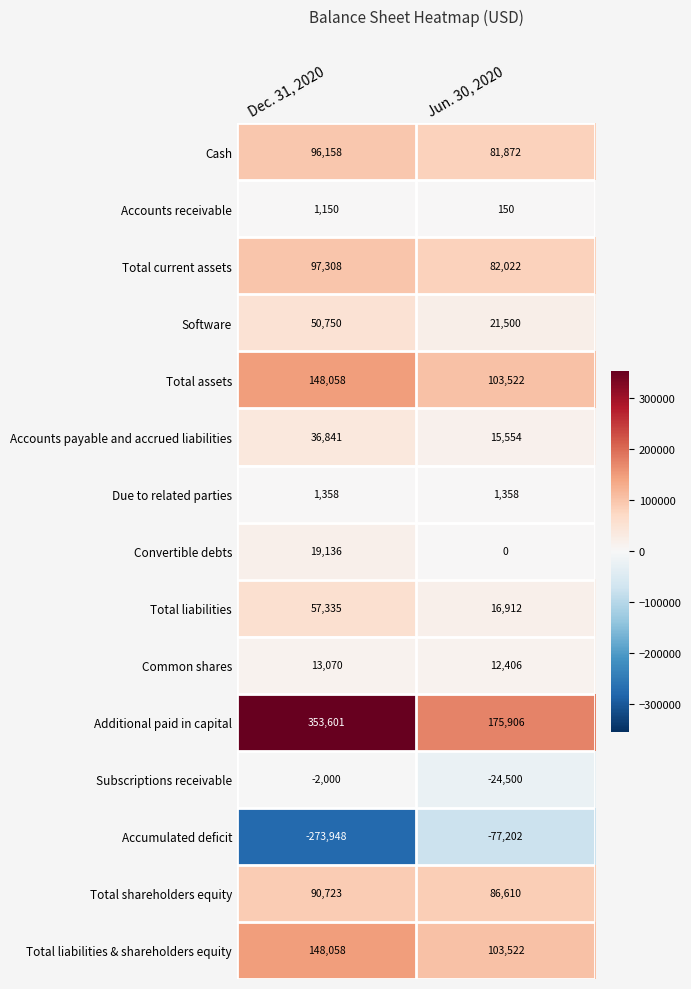

What is the approximate value of Accumulated deficit at Jun. 30, 2020?

-77202